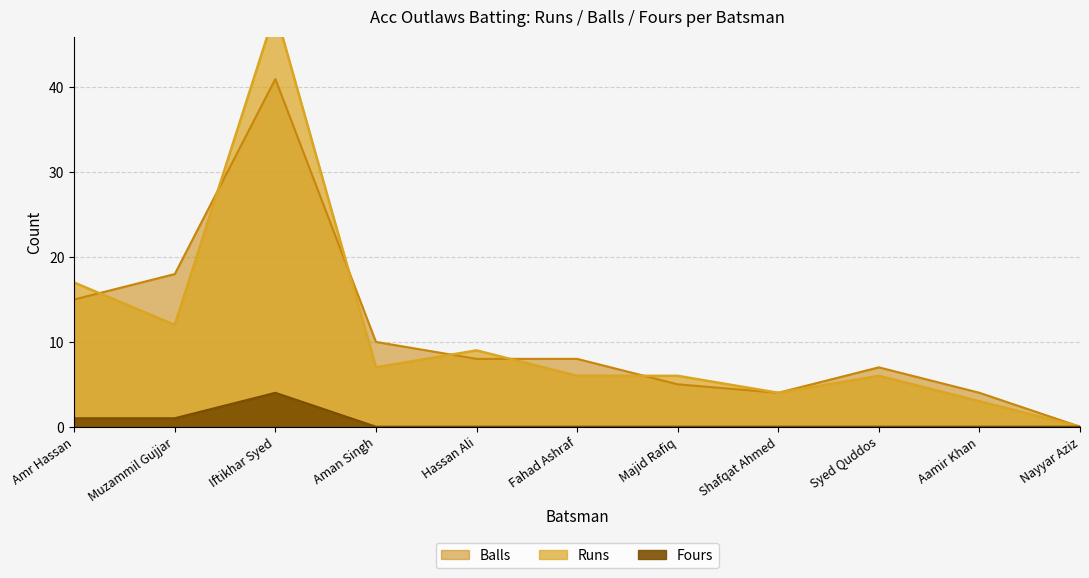

True or false: Runs has more than 2 points higher than both neighbors.

False